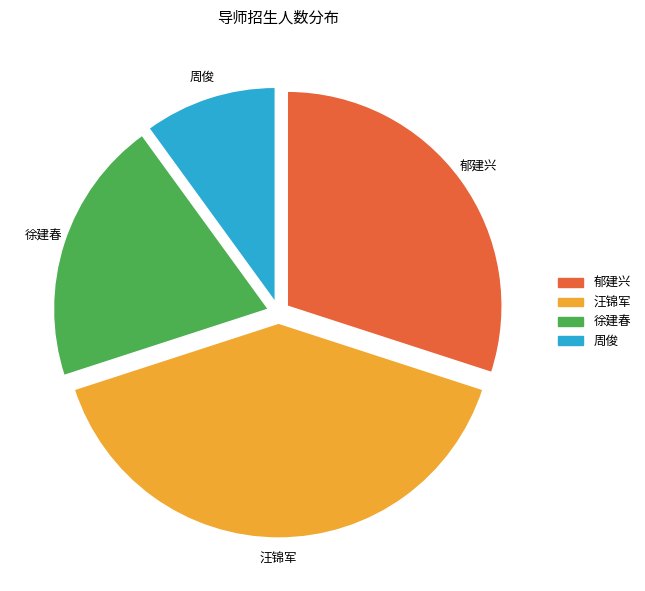

Between 汪锦军 and 徐建春, which is larger?

汪锦军